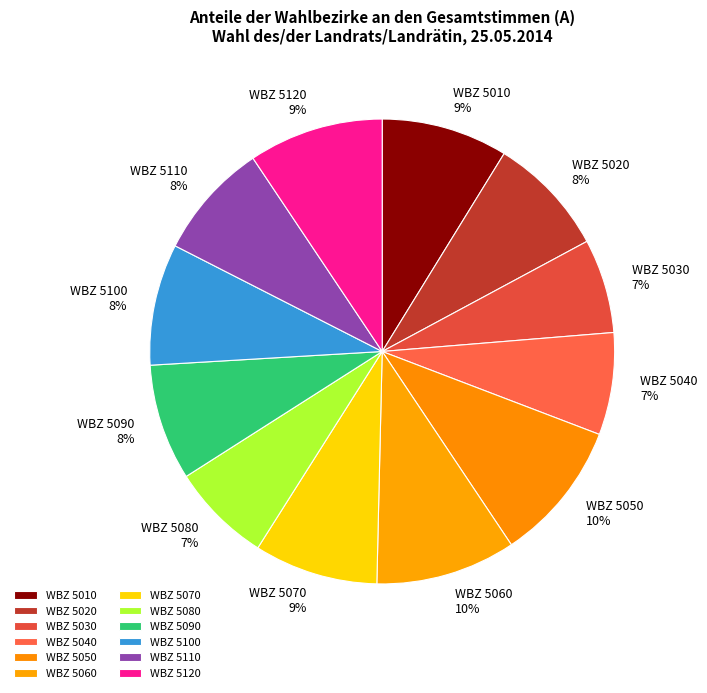

Is it true that WBZ 5020 is 8% of the pie?

True